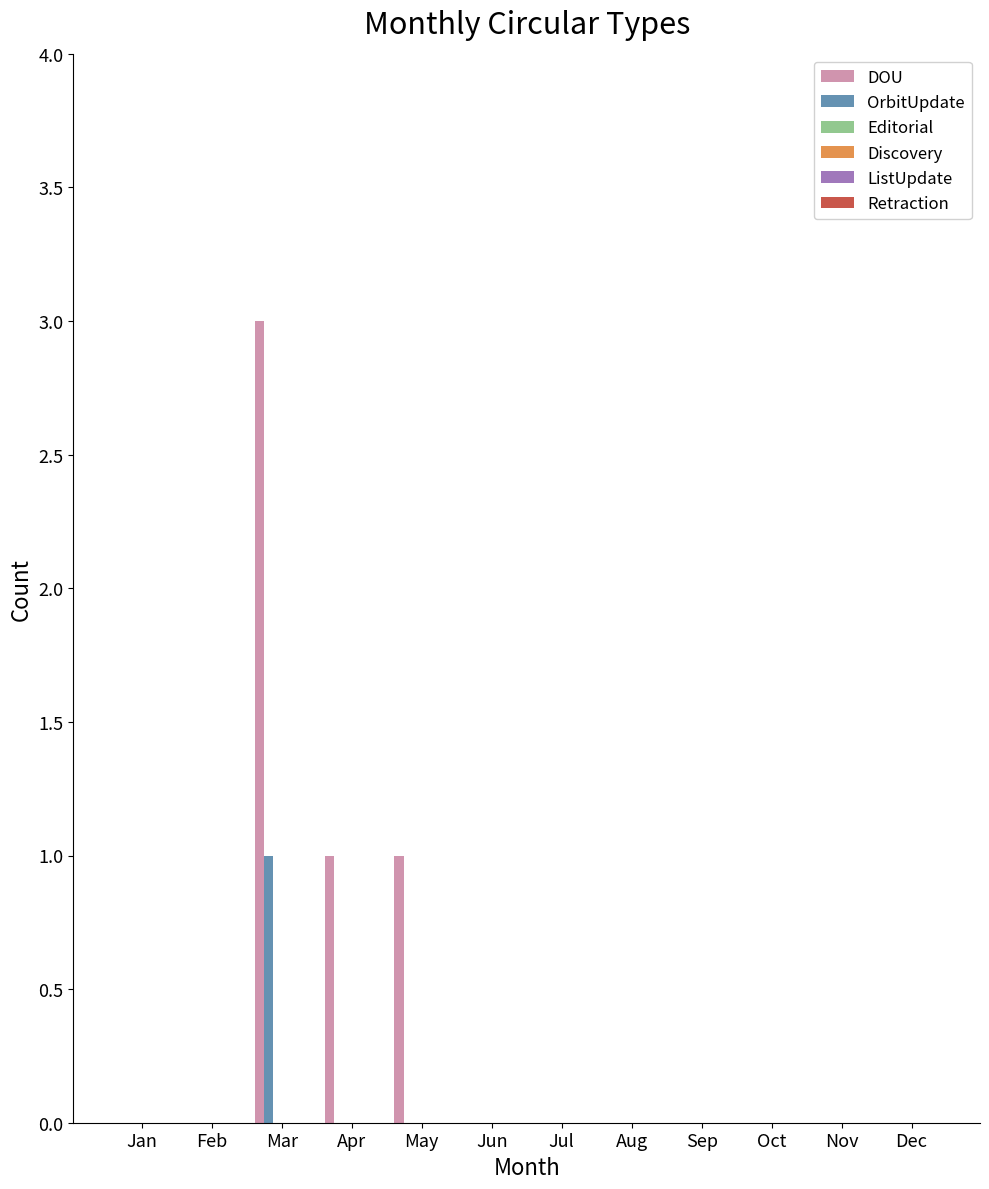

Which series has the largest total across all categories?

DOU